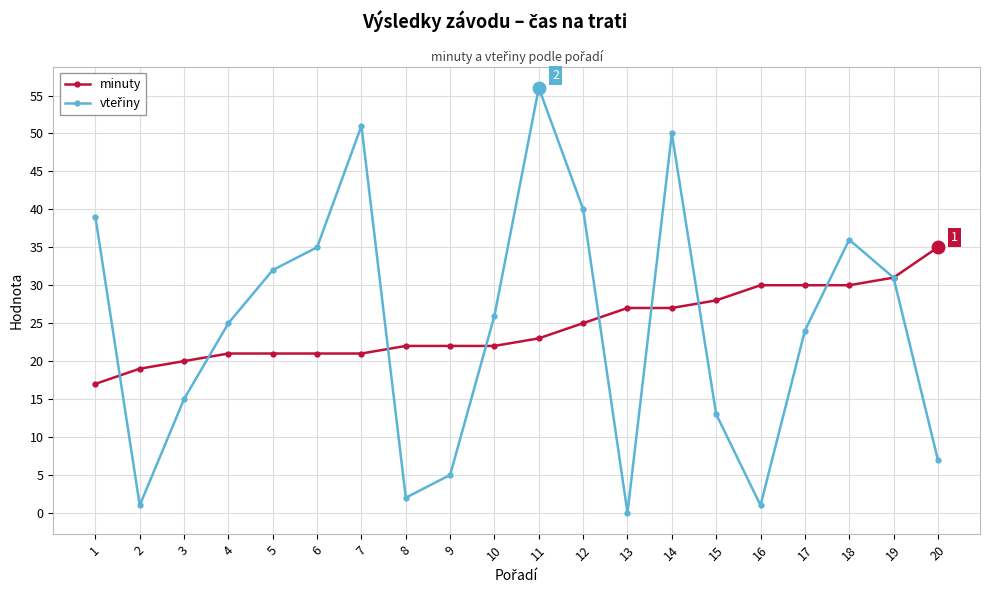

What is the difference between the minuty values at 3 and 17?

10